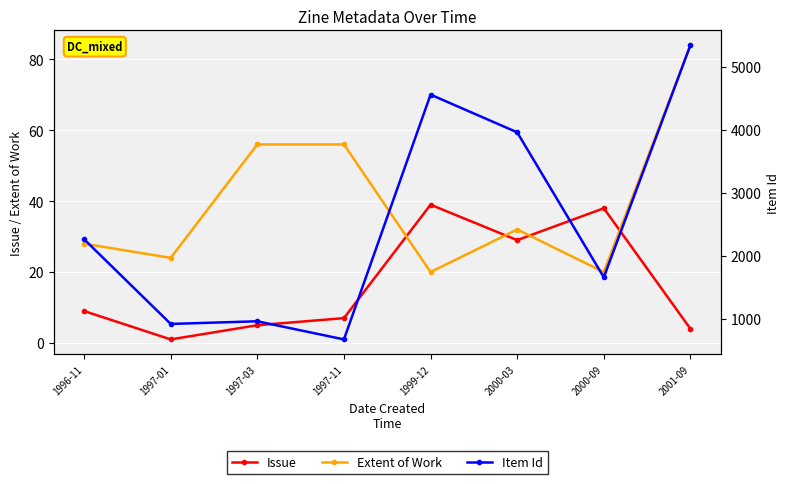

Is it true that Item Id equals 703 at 2000-09?

False